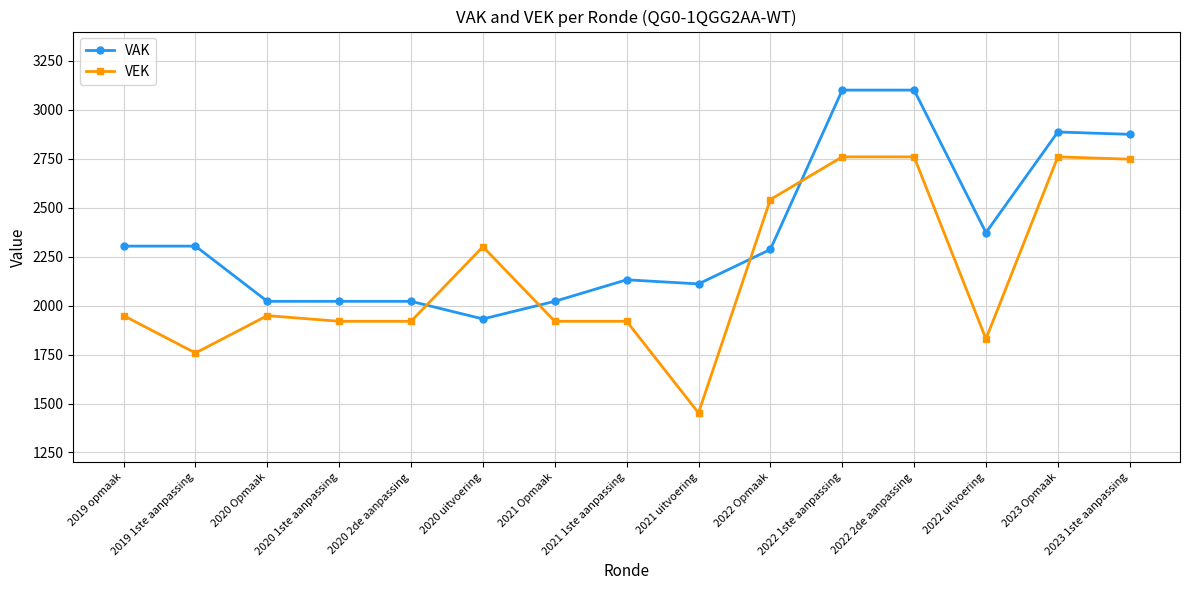

Rank the series by their average value, from highest to lowest.

VAK, VEK